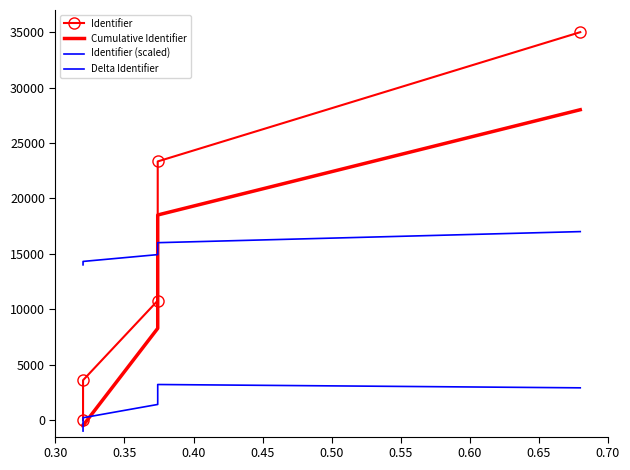

What is the lowest value of the Delta Identifier series?

-1000.0